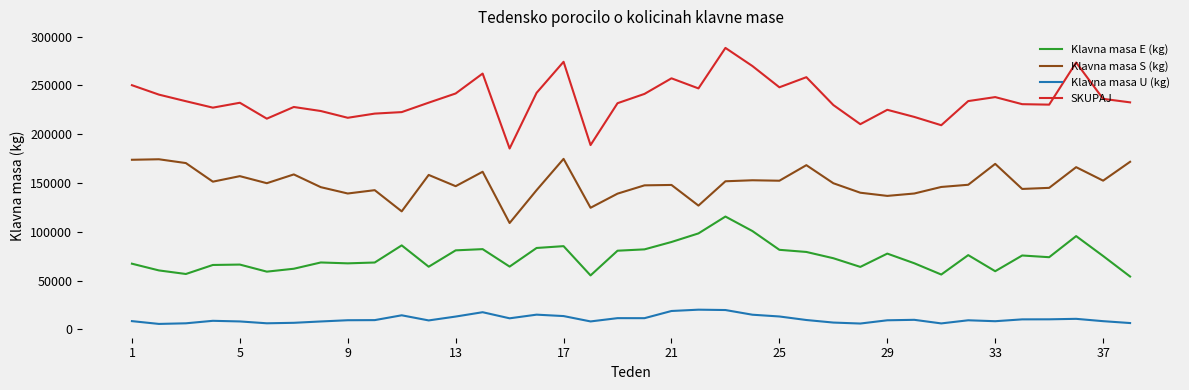

True or false: SKUPAJ and Klavna masa U (kg) intersect in this chart.

False